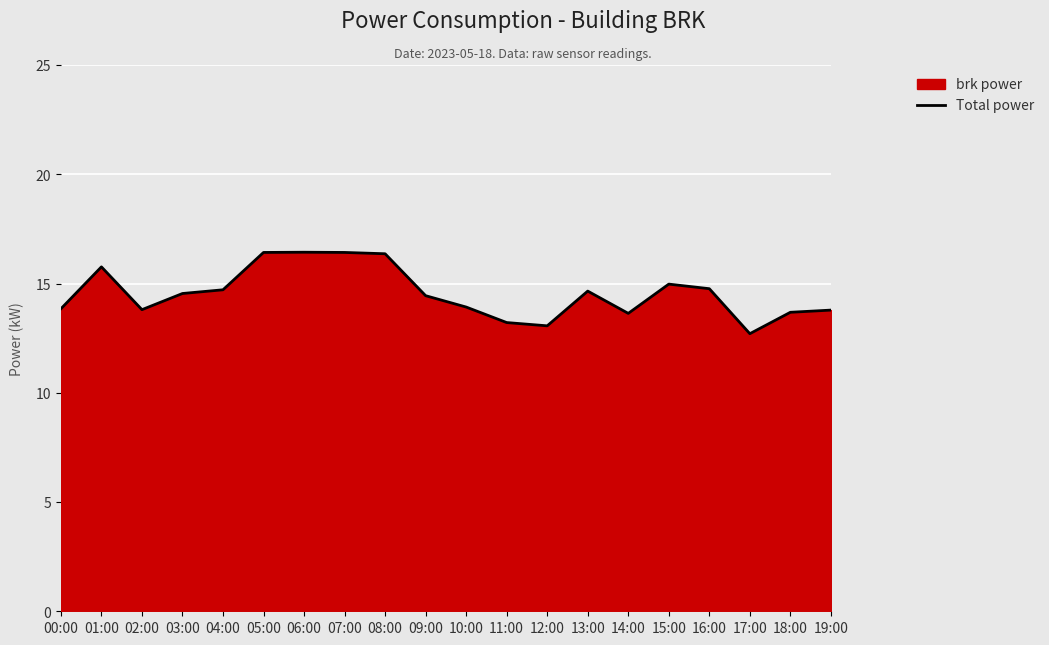

Where is the first local maximum?

01:00